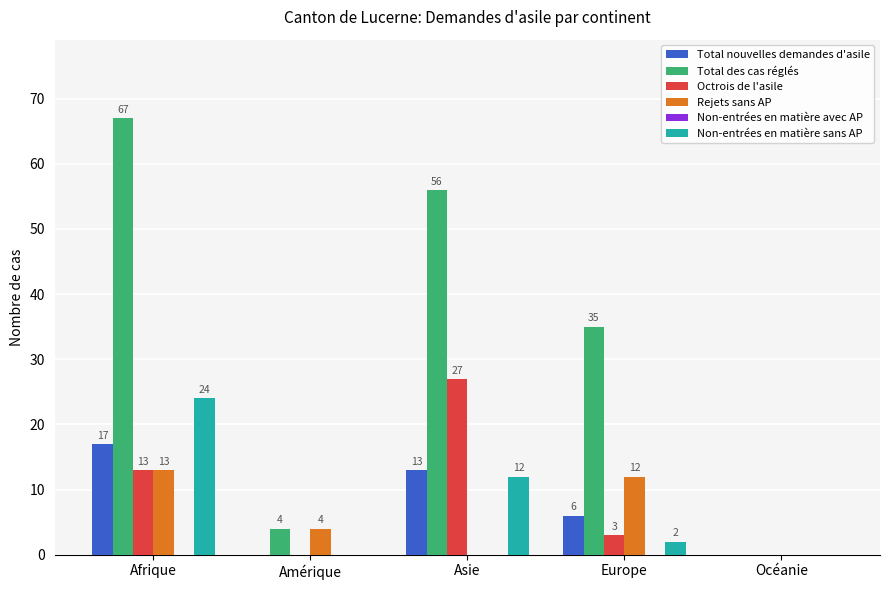

How many groups of bars are there?

5